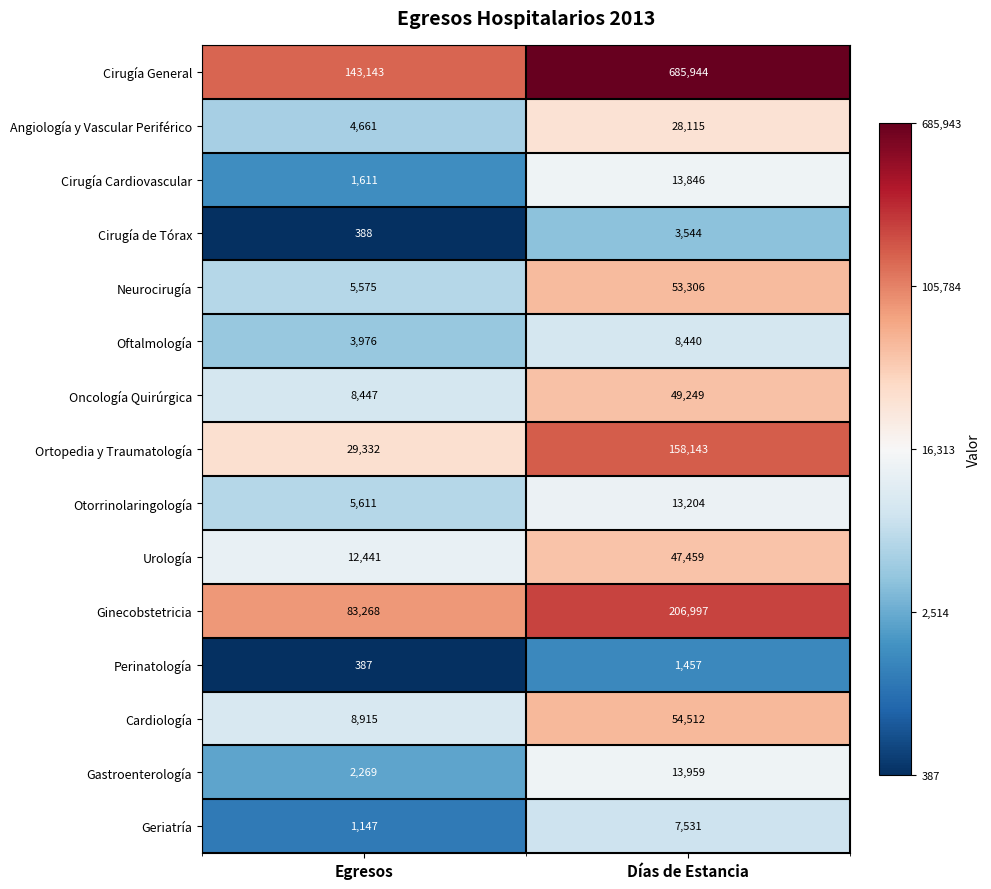

Reading left to right, transcribe all the data shown in this chart.

Cirugía General: 143143	685944
Angiología y Vascular Periférico: 4661	28115
Cirugía Cardiovascular: 1611	13846
Cirugía de Tórax: 388	3544
Neurocirugía: 5575	53306
Oftalmología: 3976	8440
Oncología Quirúrgica: 8447	49249
Ortopedia y Traumatología: 29332	158143
Otorrinolaringología: 5611	13204
Urología: 12441	47459
Ginecobstetricia: 83268	206997
Perinatología: 387	1457
Cardiología: 8915	54512
Gastroenterología: 2269	13959
Geriatría: 1147	7531